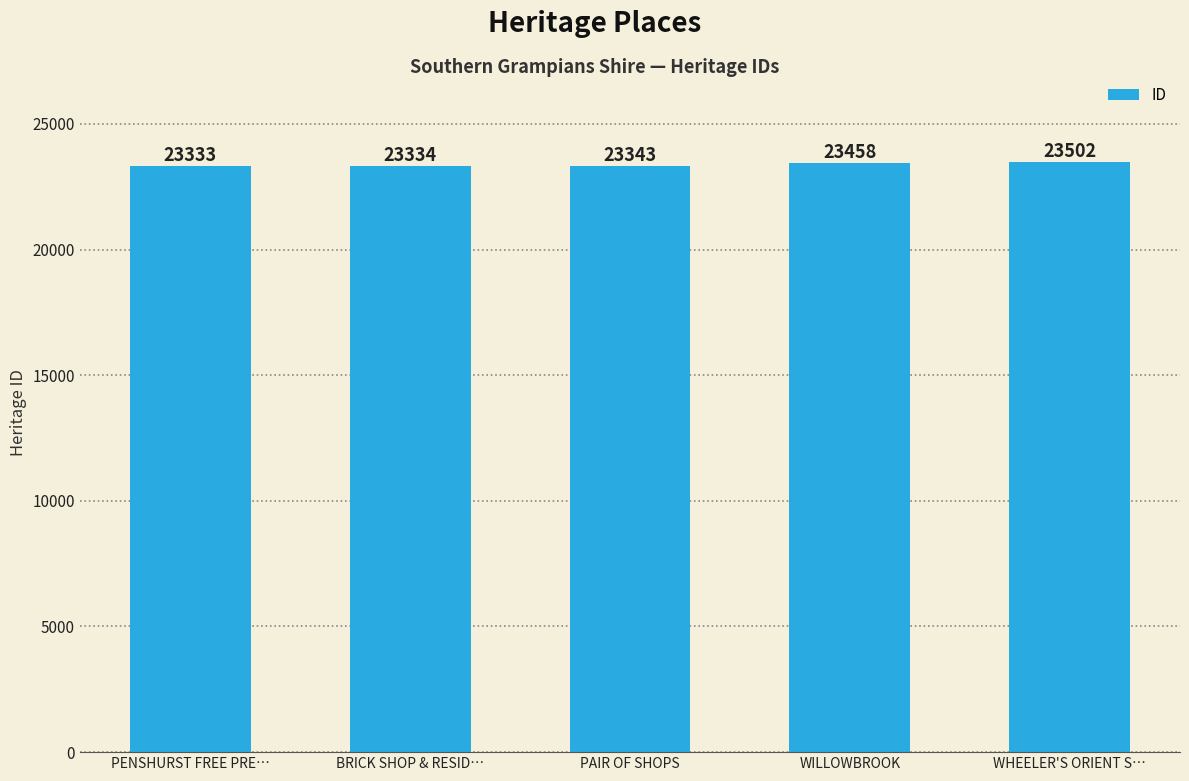

What is the maximum value shown in the chart?

23502